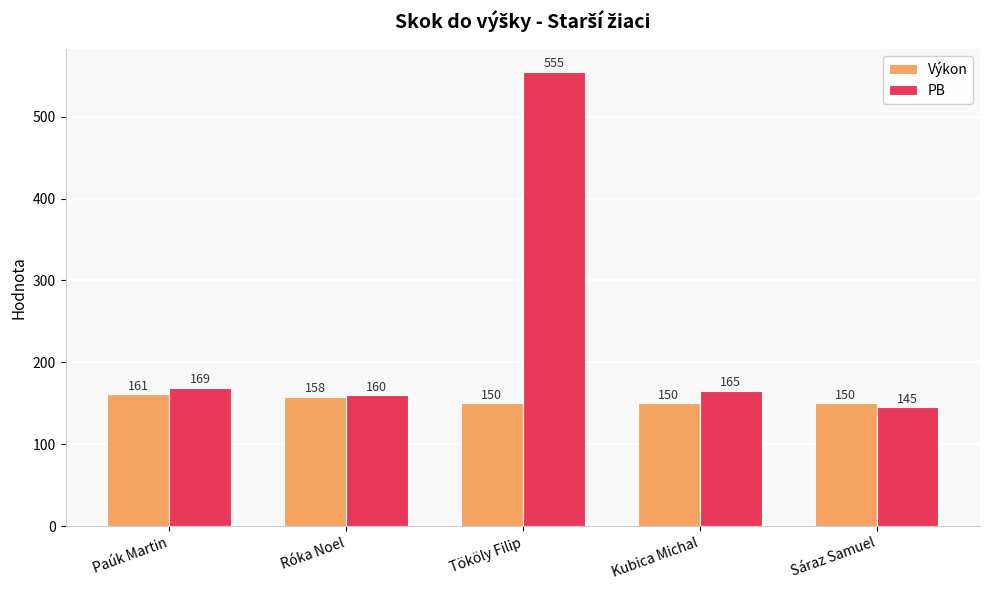

Between Paúk Martin and Kubica Michal, which series saw the biggest shift?

Výkon